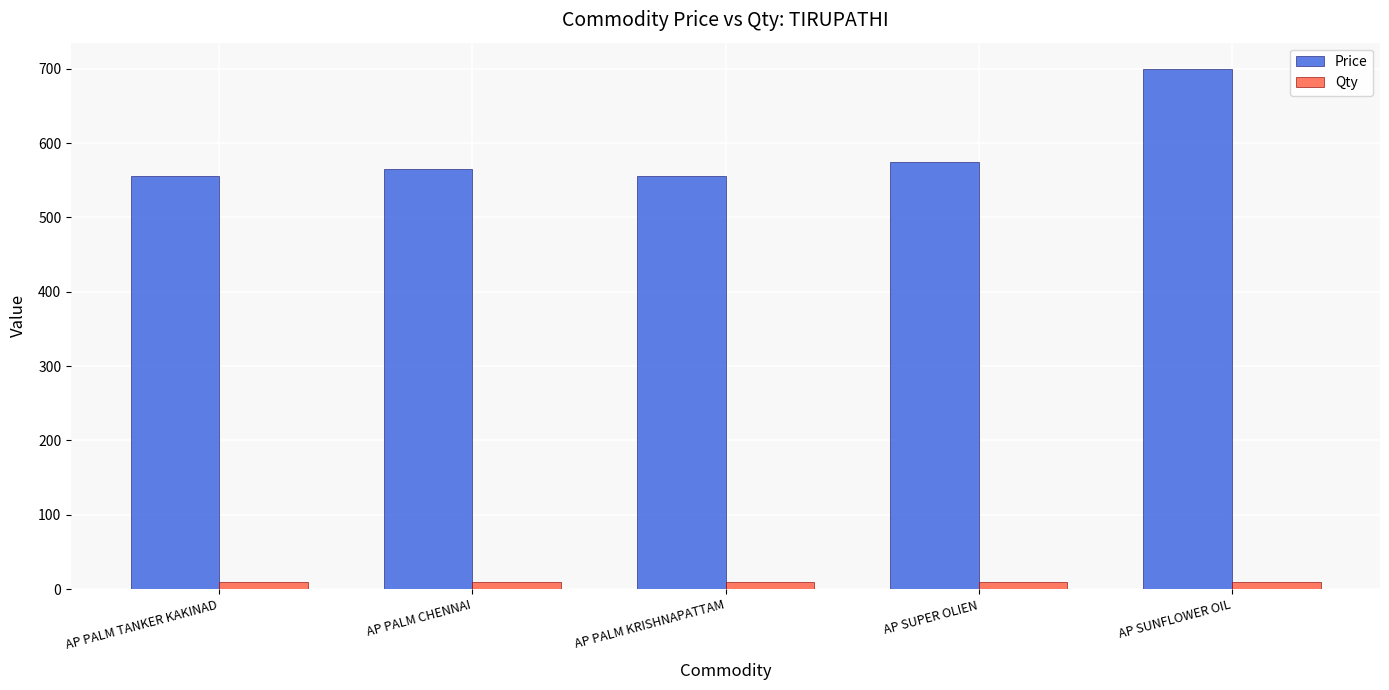

Count the number of data series in this chart.

2